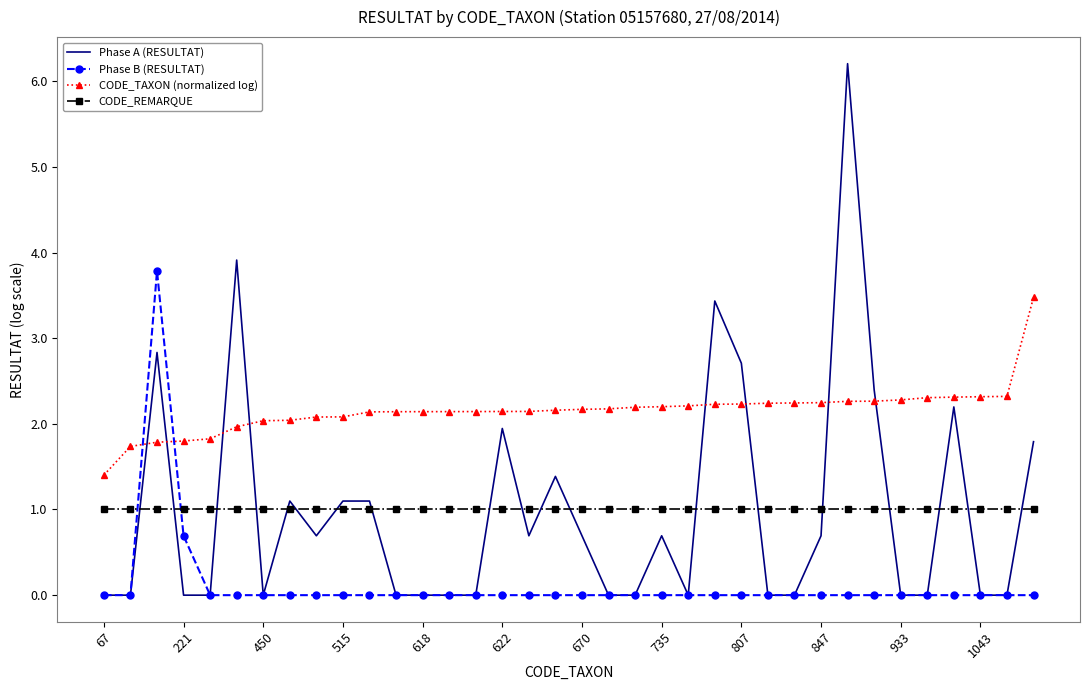

What is the minimum value for CODE_TAXON (normalized log)?

1.4